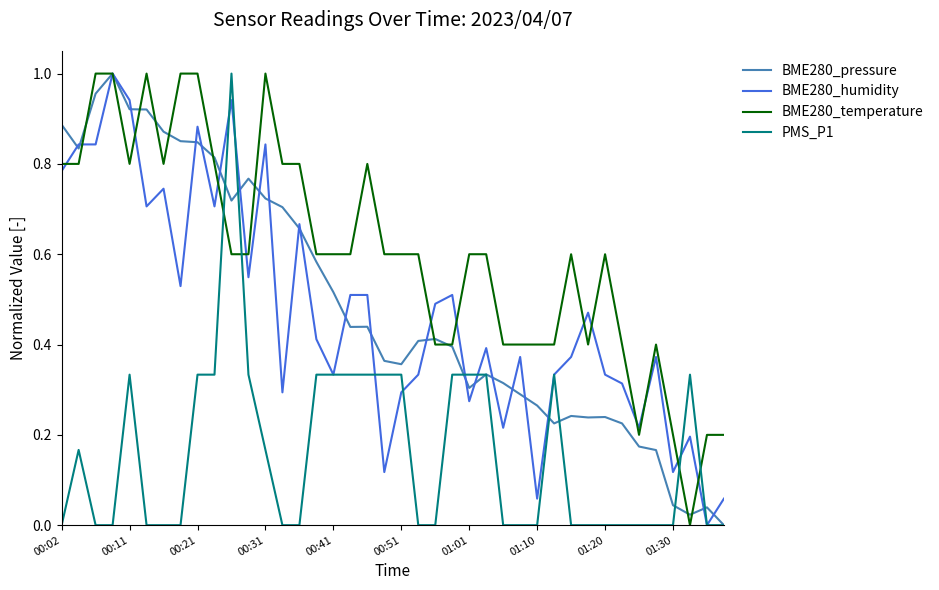

True or false: PMS_P1 and BME280_temperature intersect in this chart.

True